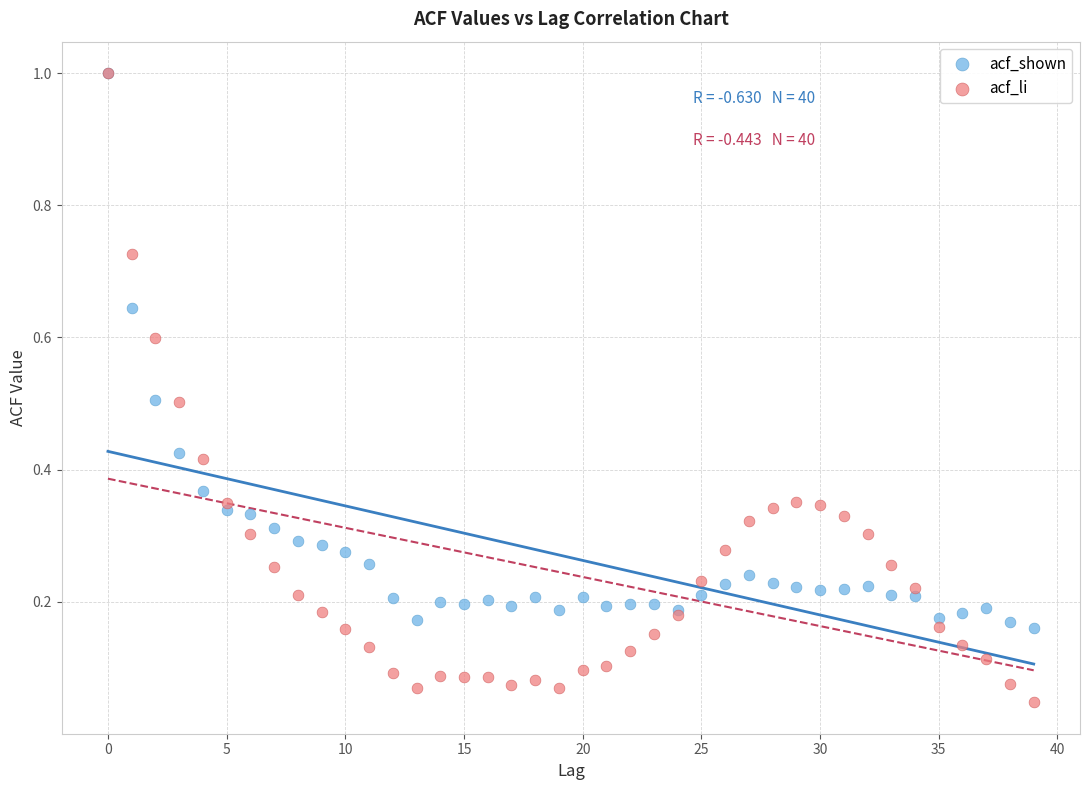

What are all the series names shown in the legend?

acf_shown, acf_li